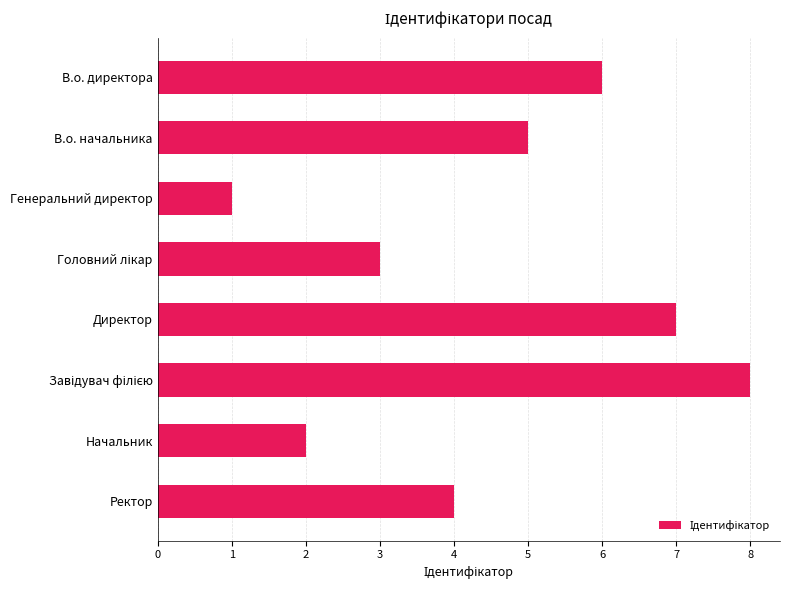

How many values are below 5?

4